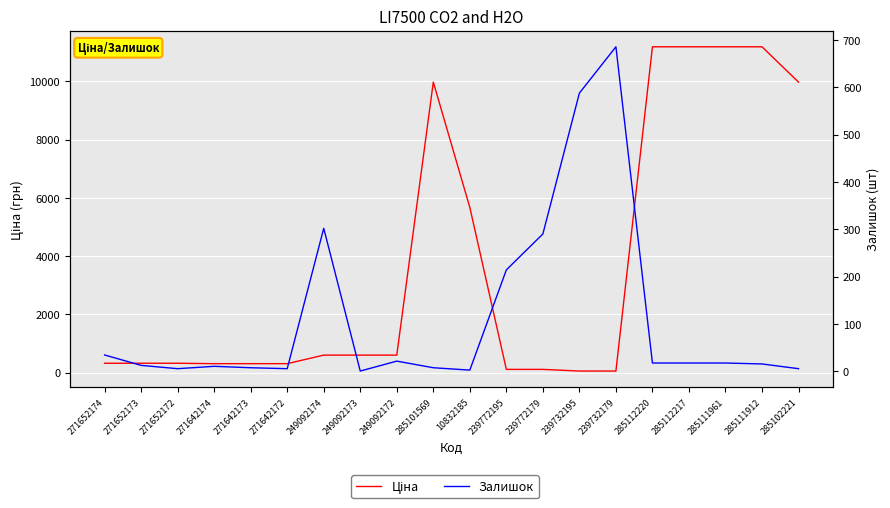

True or false: Залишок has a value of 686.0 at 239732179.

True